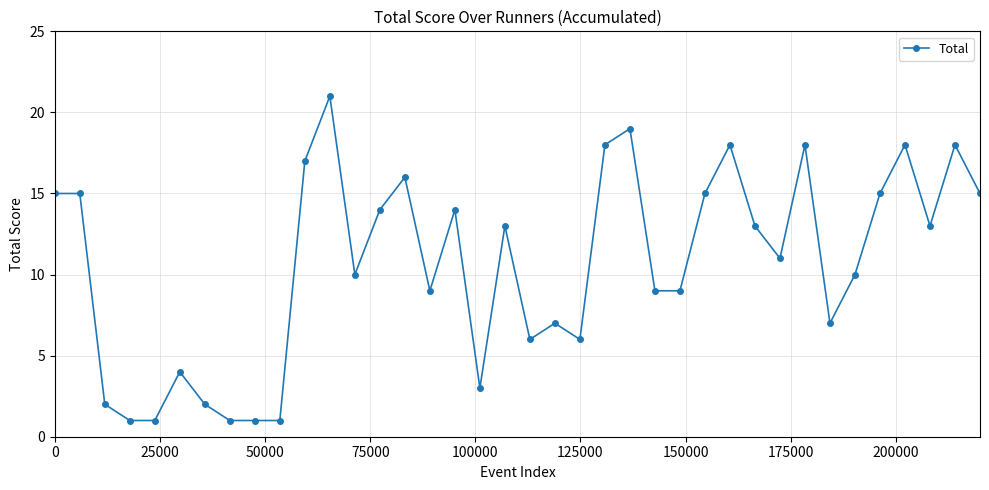

Reading right to left, what are all the values shown in this chart?

15	18	13	18	15	10	7	18	11	13	18	15	9	9	19	18	6	7	6	13	3	14	9	16	14	10	21	17	1	1	1	2	4	1	1	2	15	15